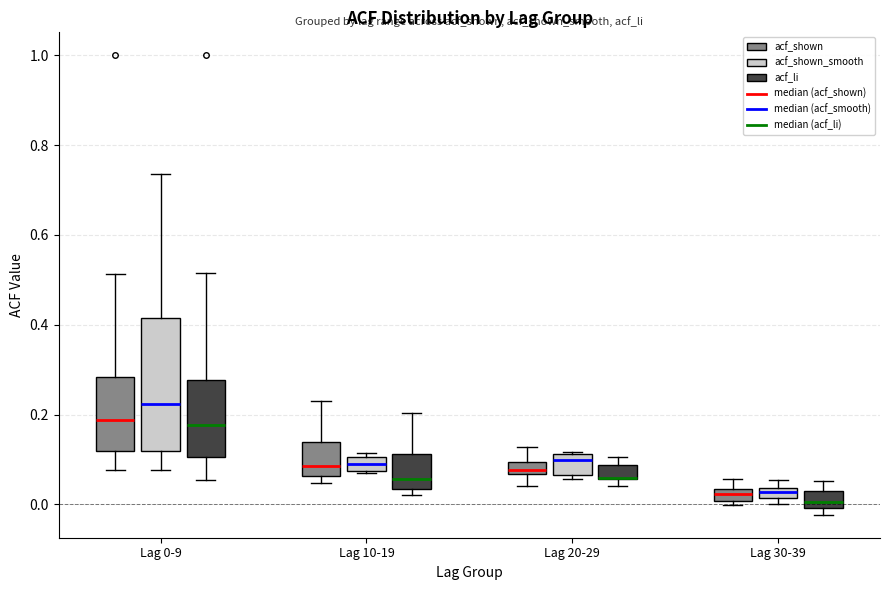

Where does the upper whisker of the box for Lag 0-9 (acf_li) end on the y-axis? The values are not printed on the chart, so give them approximately, as read against the axis.

0.52